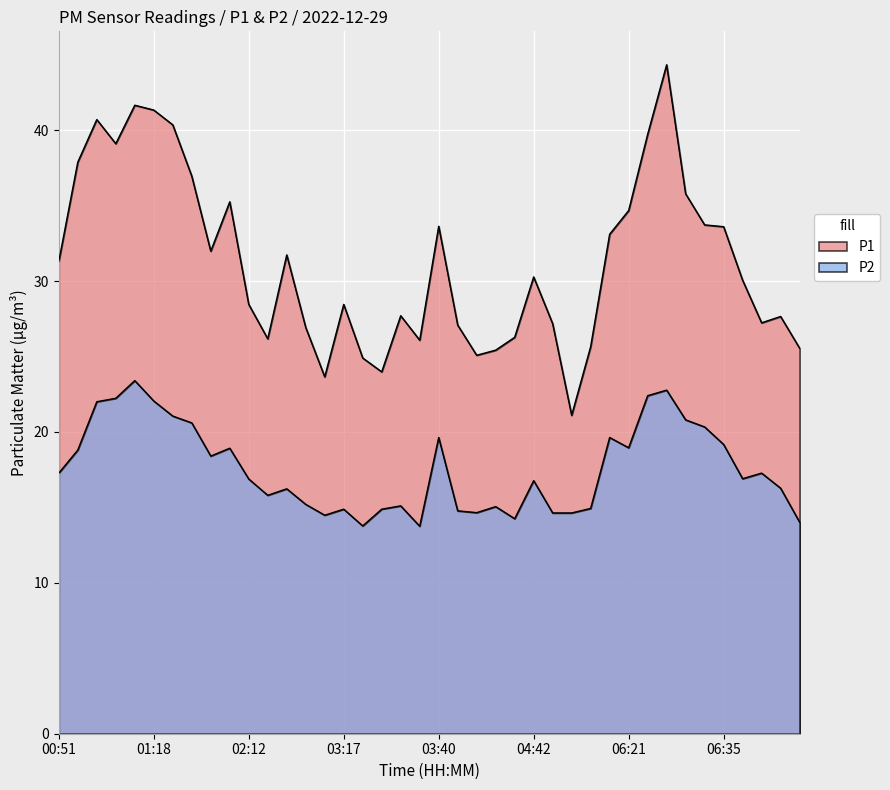

Is it true that P1 equals 30.3 at 04:42?

True